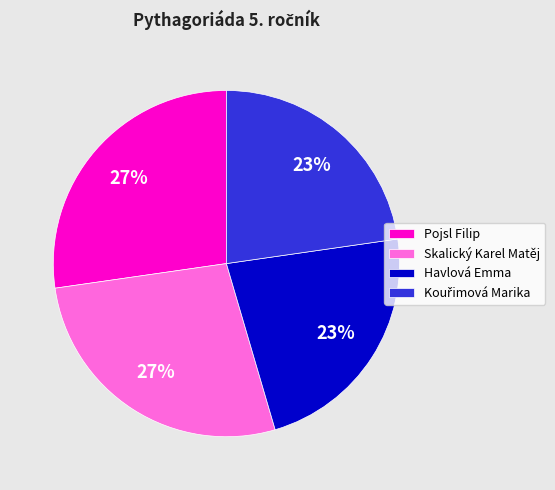

Is Pojsl Filip the majority of the pie?

No